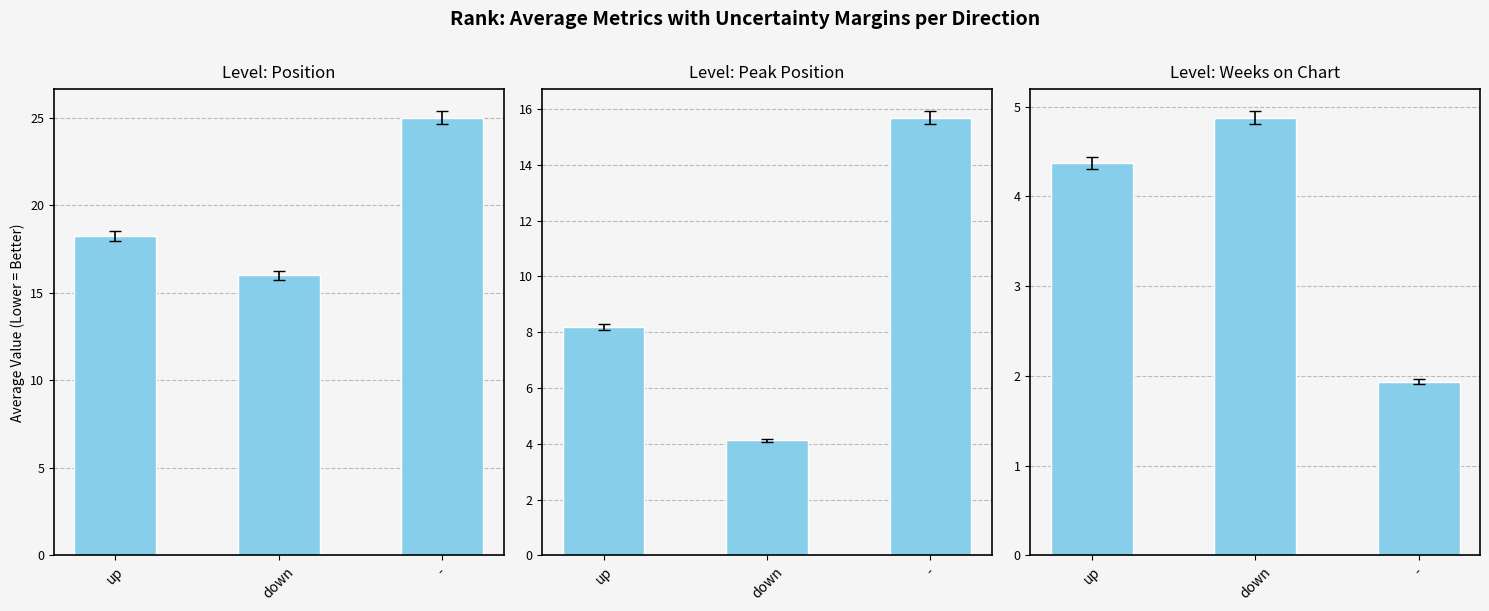

What is the maximum value for Weeks on Chart?

4.9